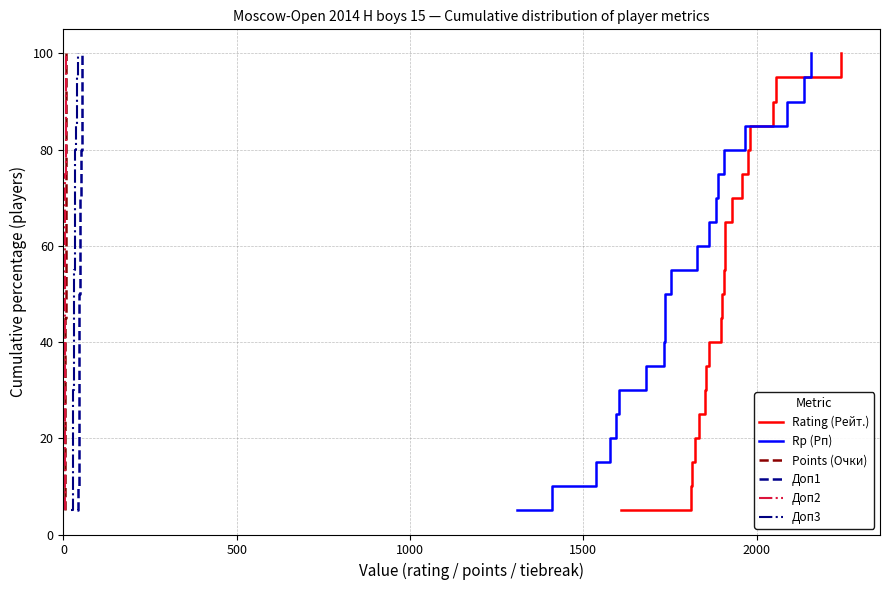

Reading right to left, extract all data points from this chart.

Rating (Рейт.): 100.0	95.0	90.0	85.0	80.0	75.0	70.0	65.0	60.0	55.0	50.0	45.0	40.0	35.0	30.0	25.0	20.0	15.0	10.0	5.0
Rp (Рп): 100.0	95.0	90.0	85.0	80.0	75.0	70.0	65.0	60.0	55.0	50.0	45.0	40.0	35.0	30.0	25.0	20.0	15.0	10.0	5.0
Points (Очки): 100.0	95.0	90.0	85.0	80.0	75.0	70.0	65.0	60.0	55.0	50.0	45.0	40.0	35.0	30.0	25.0	20.0	15.0	10.0	5.0
Доп1: 100.0	95.0	90.0	85.0	80.0	75.0	70.0	65.0	60.0	55.0	50.0	45.0	40.0	35.0	30.0	25.0	20.0	15.0	10.0	5.0
Доп2: 100.0	95.0	90.0	85.0	80.0	75.0	70.0	65.0	60.0	55.0	50.0	45.0	40.0	35.0	30.0	25.0	20.0	15.0	10.0	5.0
Доп3: 100.0	95.0	90.0	85.0	80.0	75.0	70.0	65.0	60.0	55.0	50.0	45.0	40.0	35.0	30.0	25.0	20.0	15.0	10.0	5.0